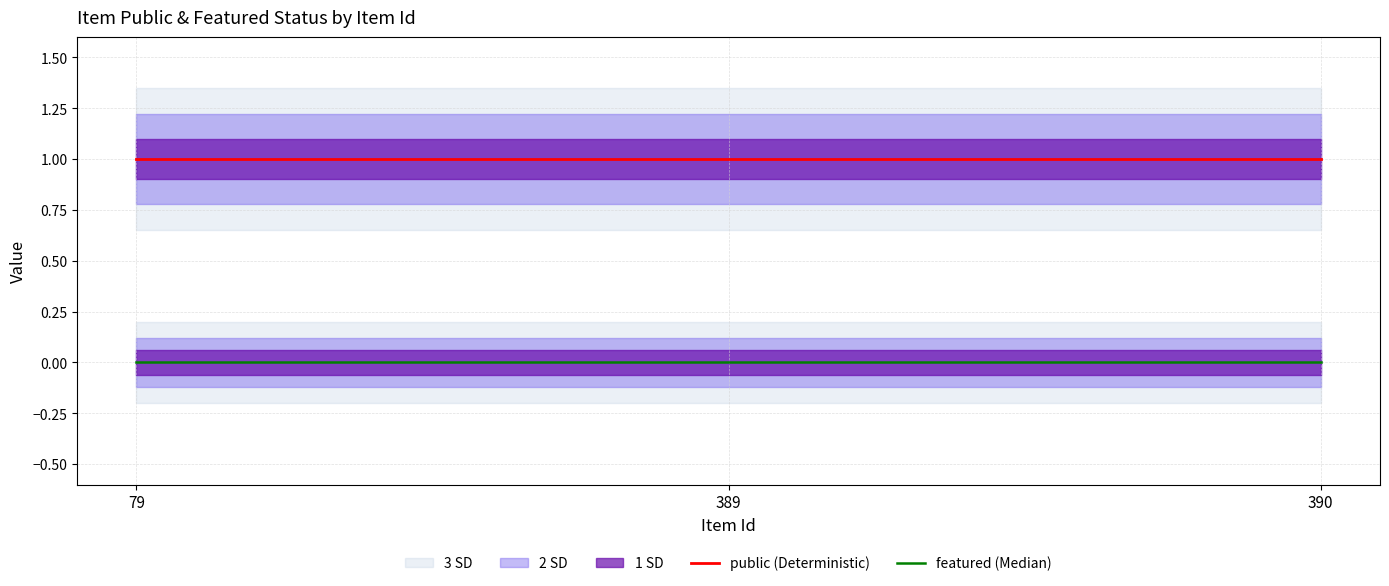

Rank the categories by featured (Median) value from lowest to highest.

79, 389, 390